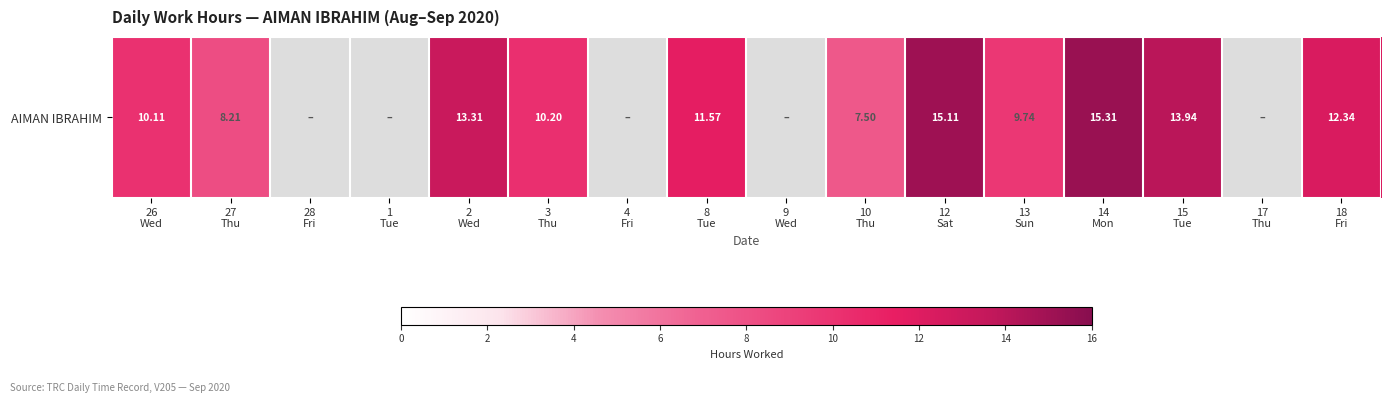

Is it true that the value at 26
Wed is 10.1?

True